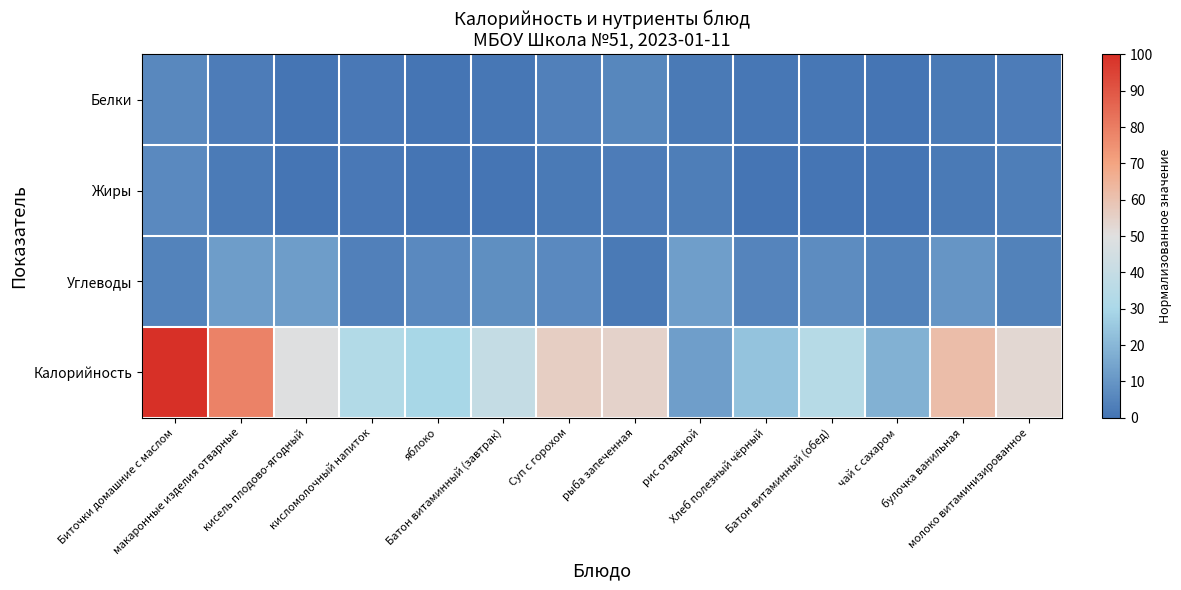

Which series has the largest total across all categories?

Калорийность